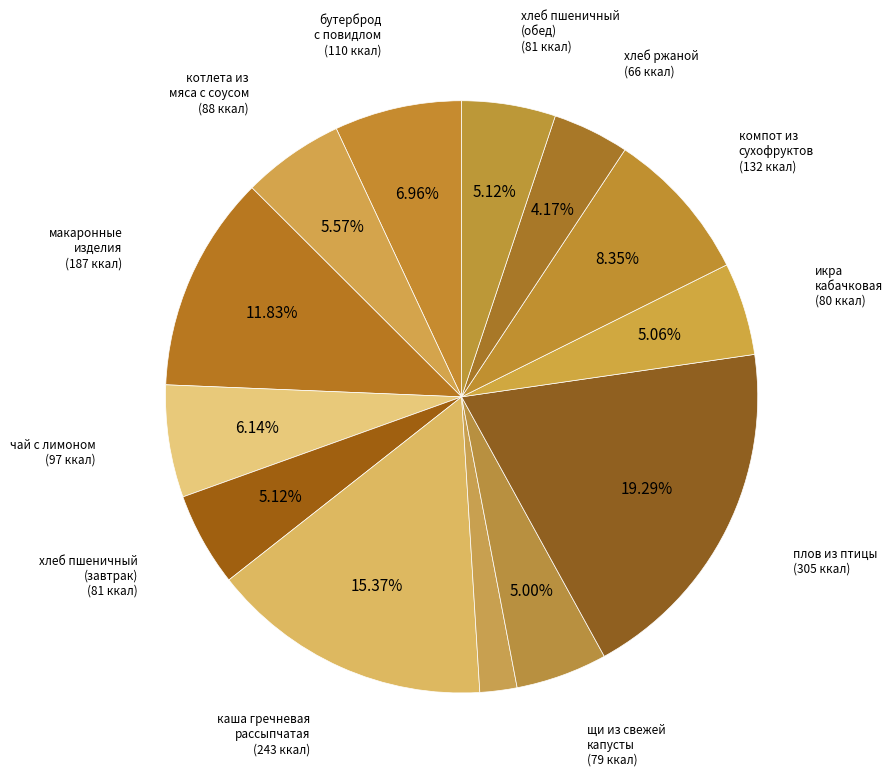

How many slices are in this pie chart?

13